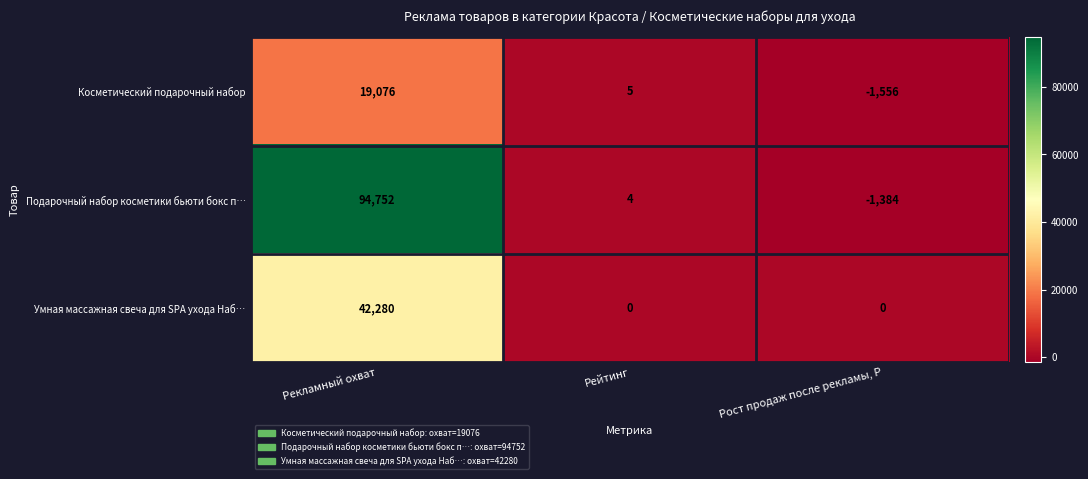

Count the number of categories in the chart.

3